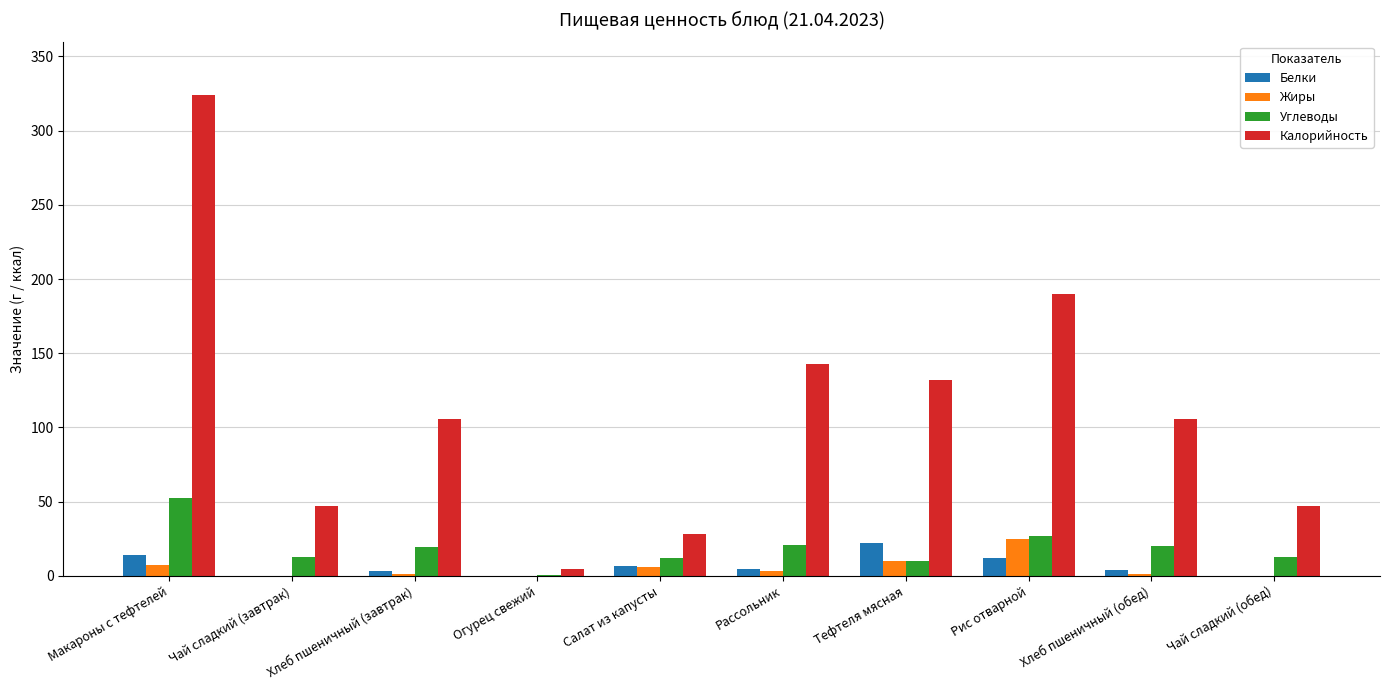

The Углеводы series shows 12.0 at Салат из капусты. True or false?

True